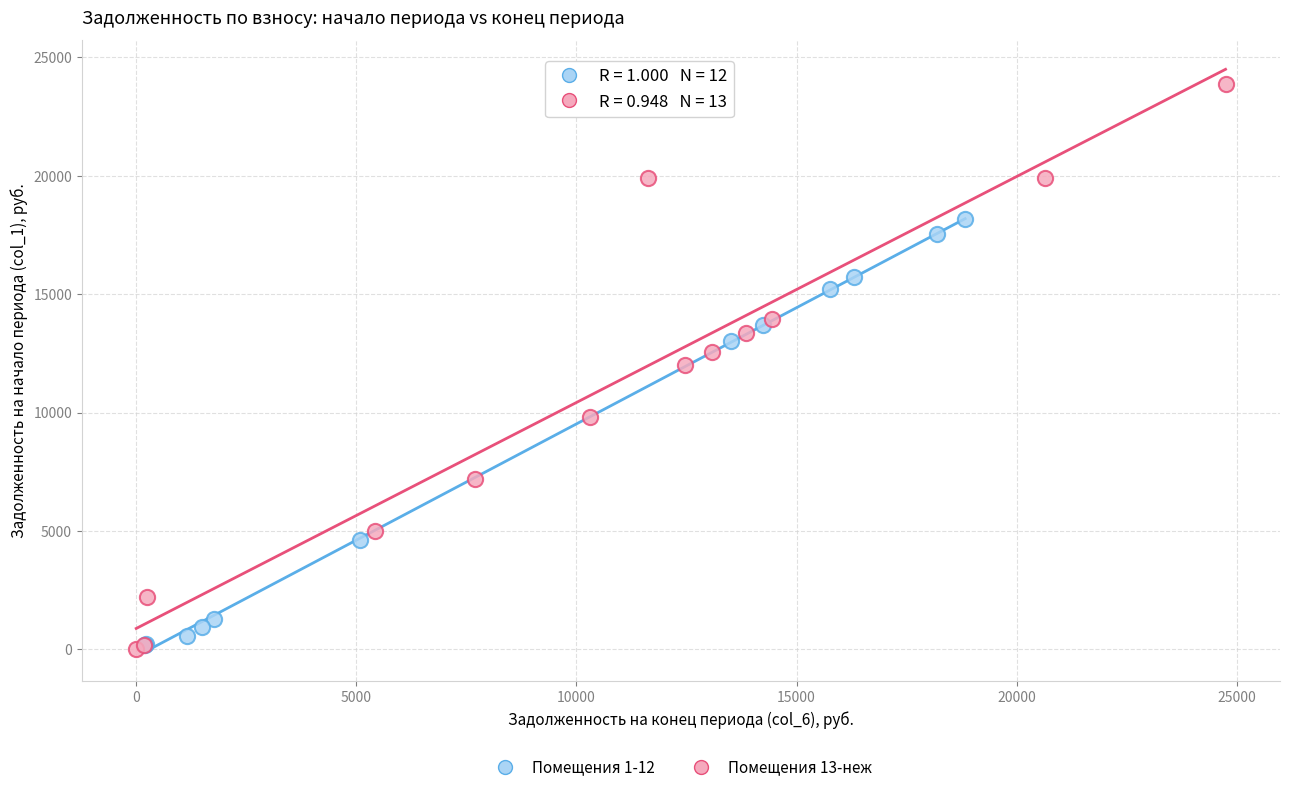

Which series reaches the maximum Y coordinate?

Помещения 13-неж